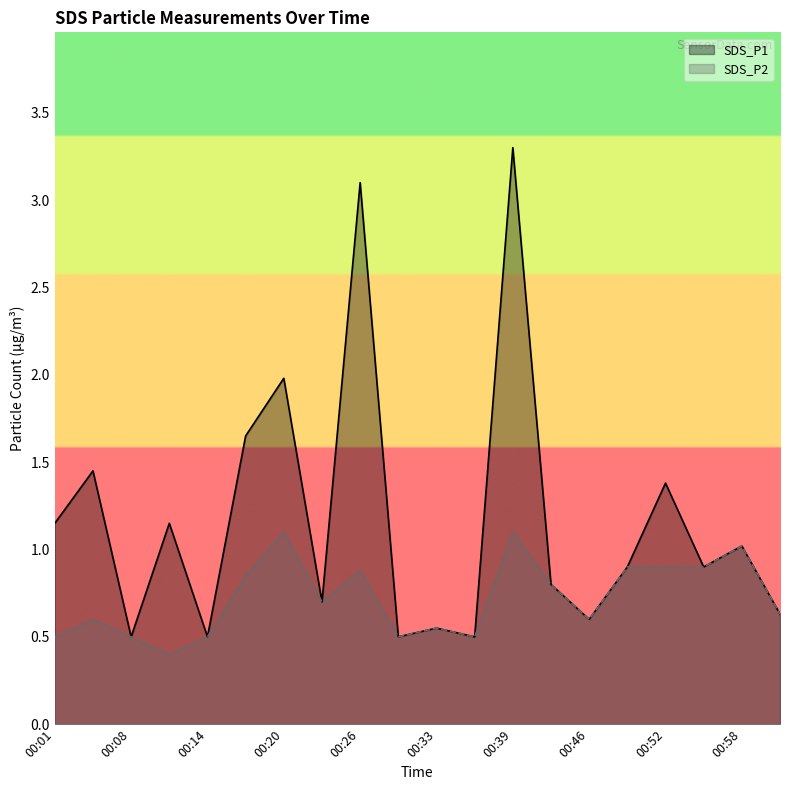

Is it true that SDS_P2 equals 0.5 at 00:14?

True